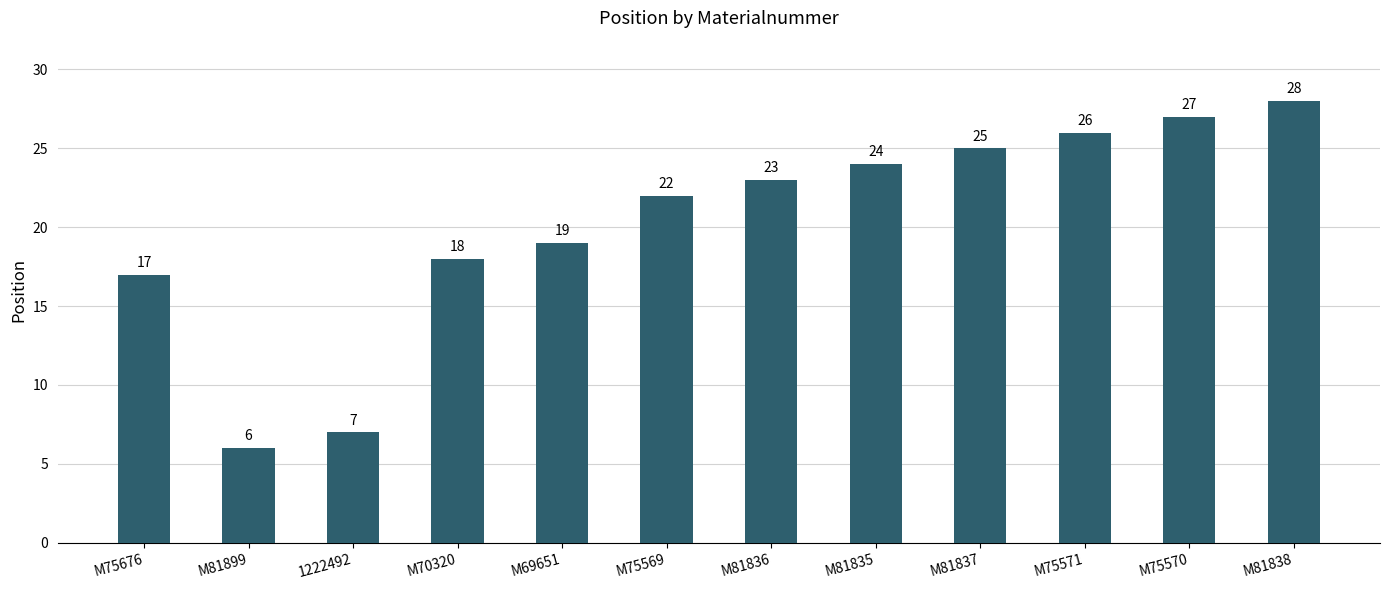

What is the label of the 8th bar from the left?

M81835